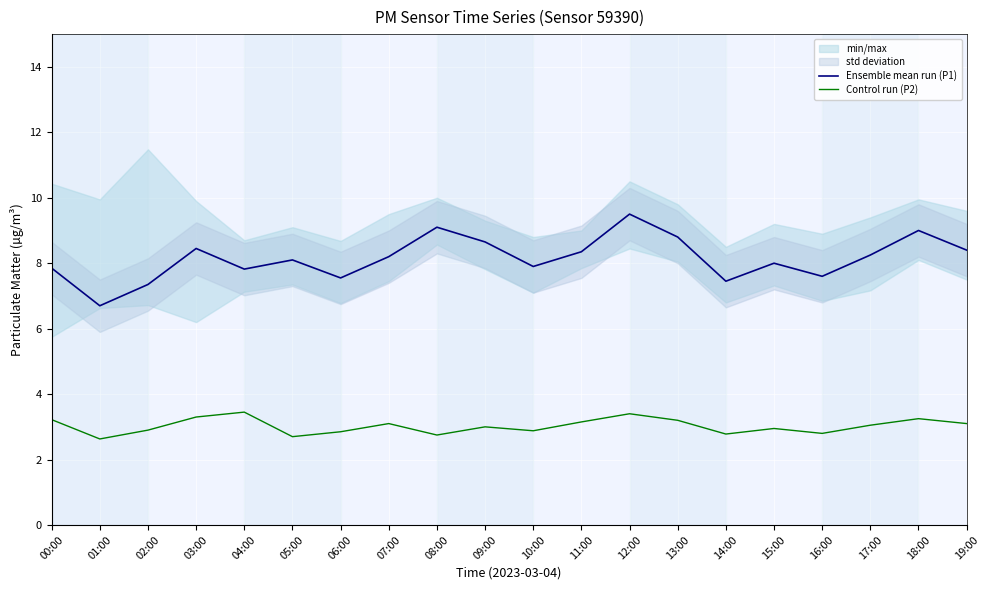

Rank the series by their average value, from highest to lowest.

Ensemble mean run (P1), Control run (P2)